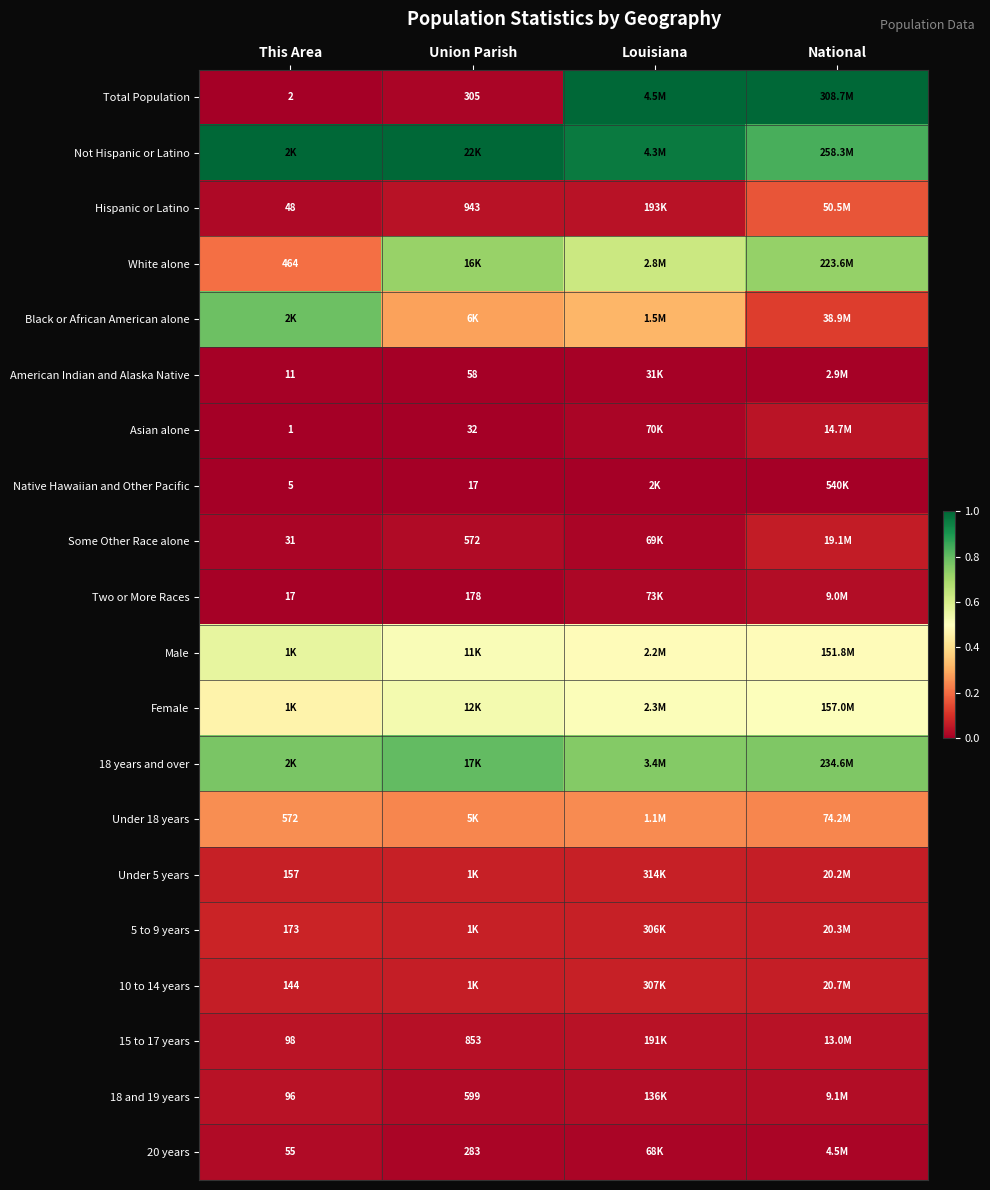

The value of Female at National is 0.3. True or false?

False